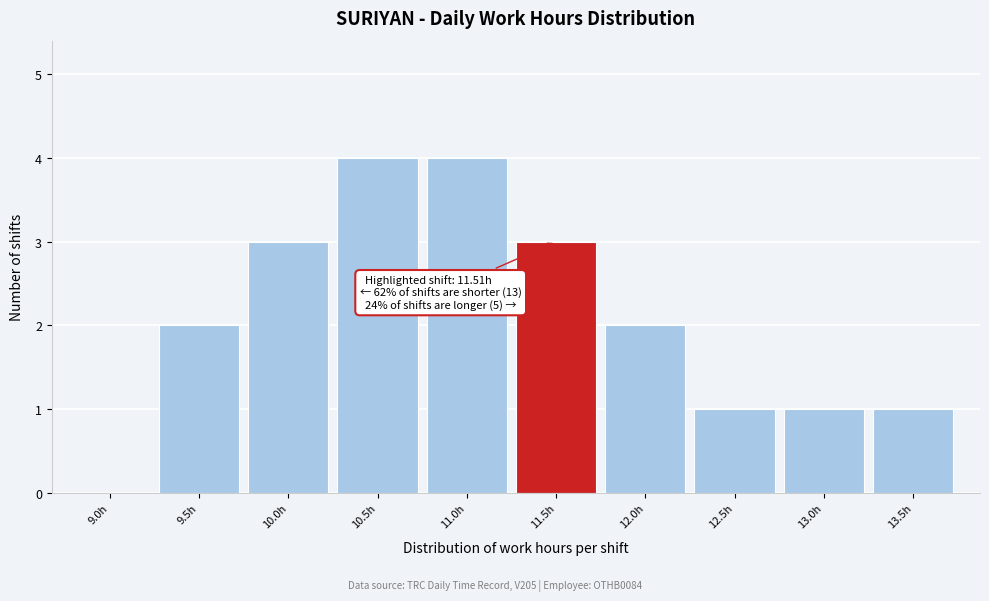

Reading left to right, transcribe all the data shown in this chart.

9.0h=0	9.5h=2	10.0h=3	10.5h=4	11.0h=4	11.5h=3	12.0h=2	12.5h=1	13.0h=1	13.5h=1